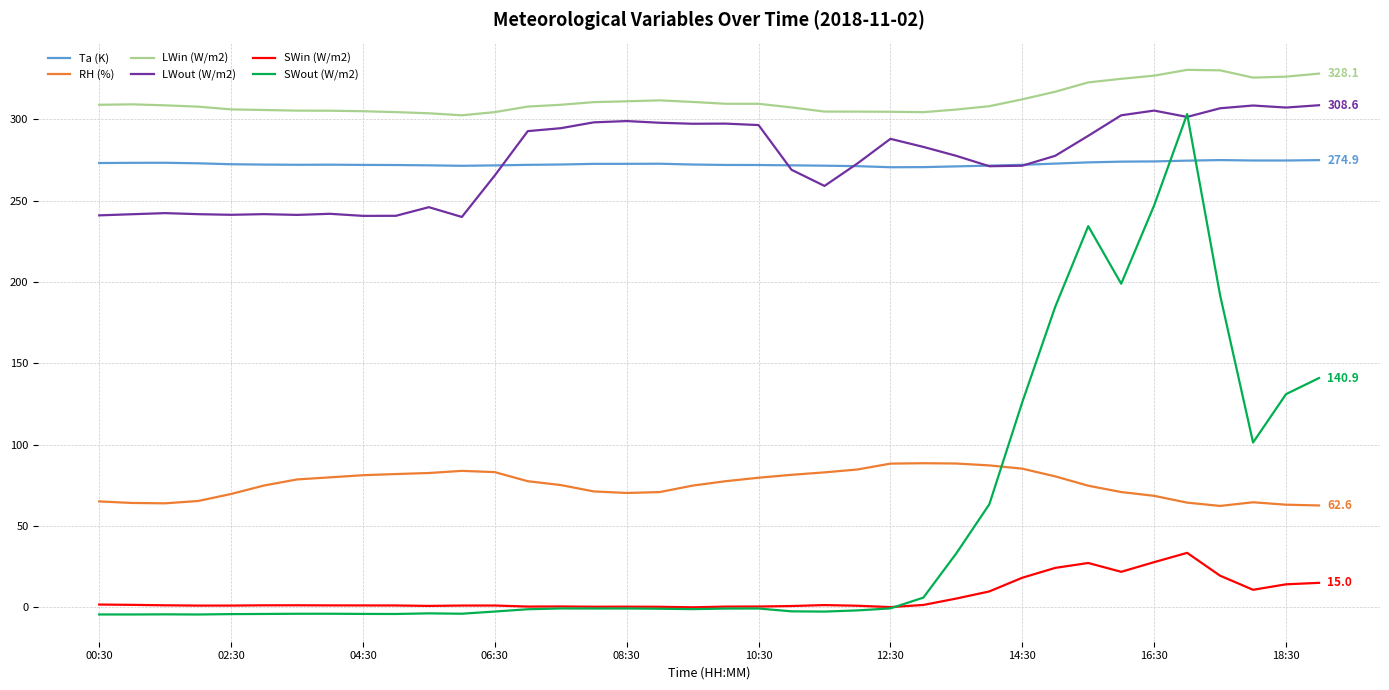

Which series has the largest range (max minus min)?

SWout (W/m2)